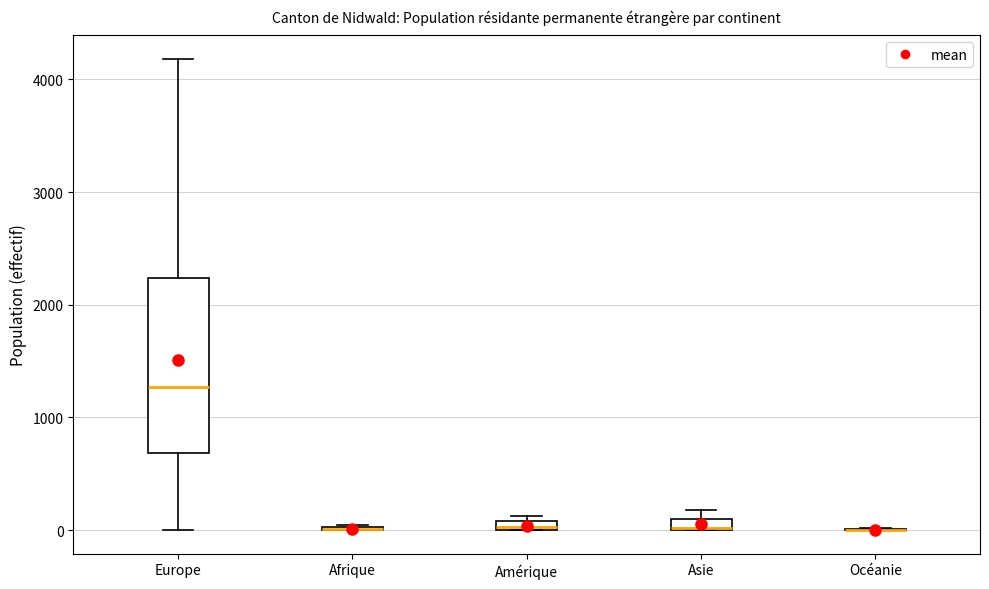

Which box is the tallest, from its lower edge to its upper edge?

Europe